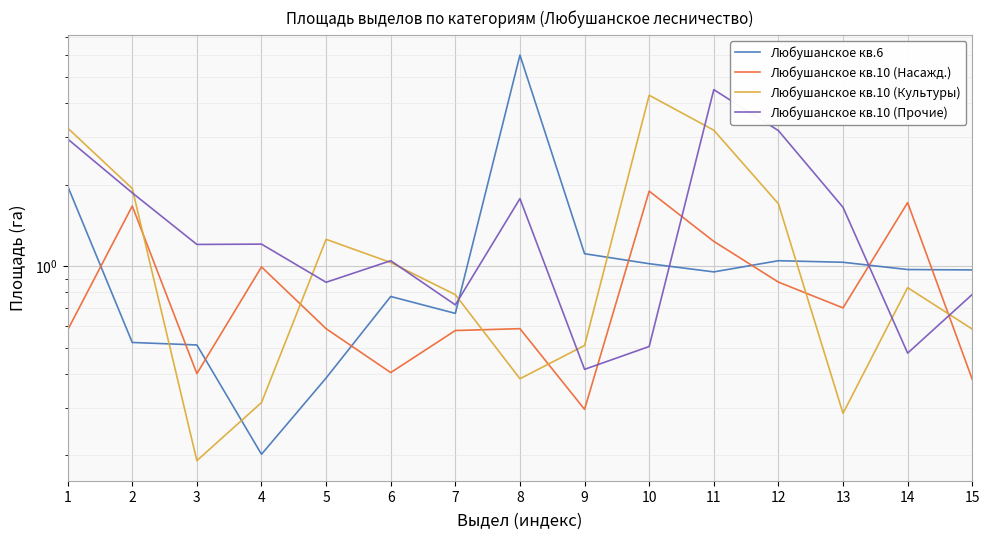

At which category does Любушанское кв.10 (Культуры) reach its first local valley?

3